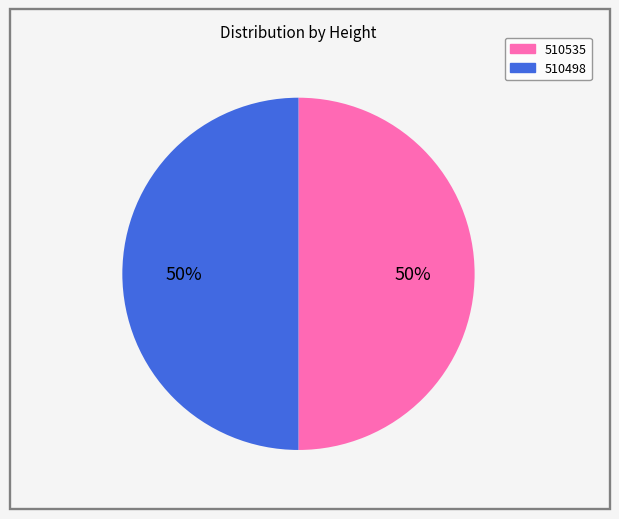

Is the sum of 510498 and 510535 greater than half?

Yes